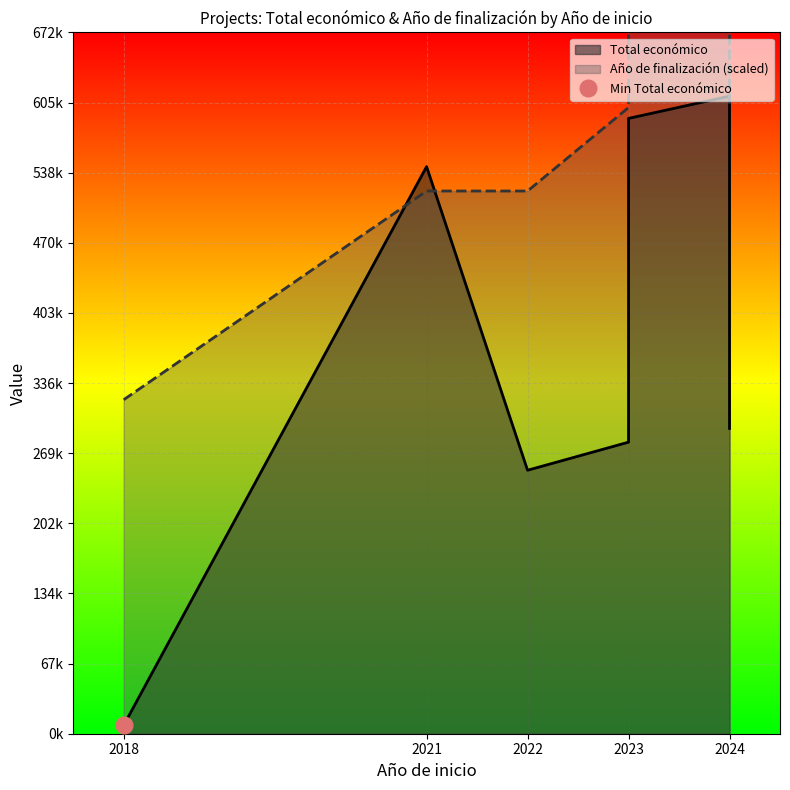

Does the chart display data point markers on the line(s)?

No